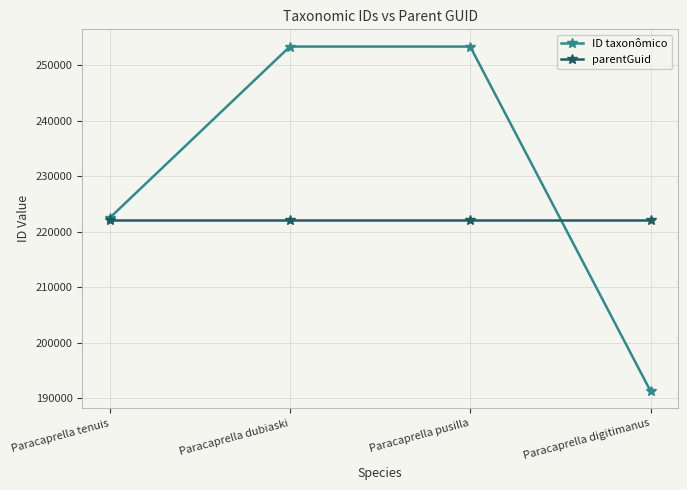

What is the maximum value shown in the chart?

253407